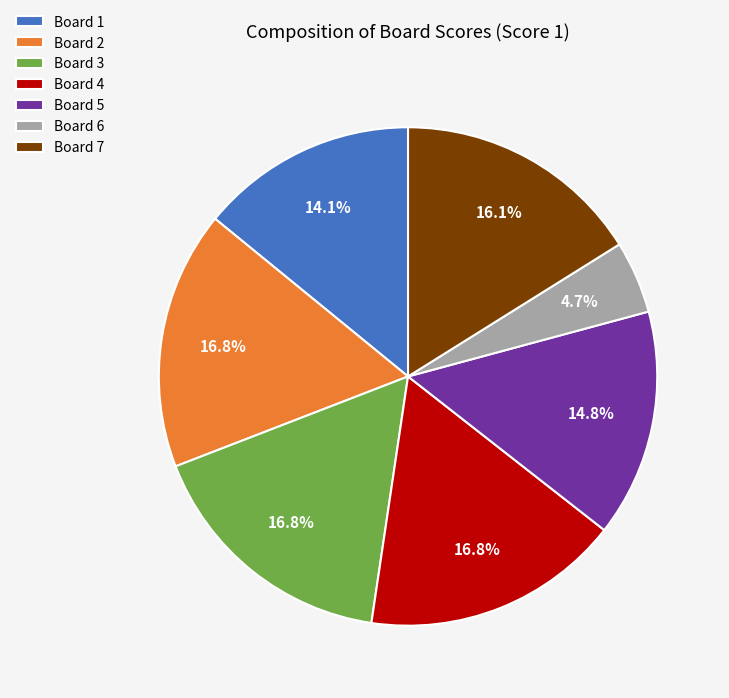

What percentage is the Board 4 slice, to the nearest percent?

17%